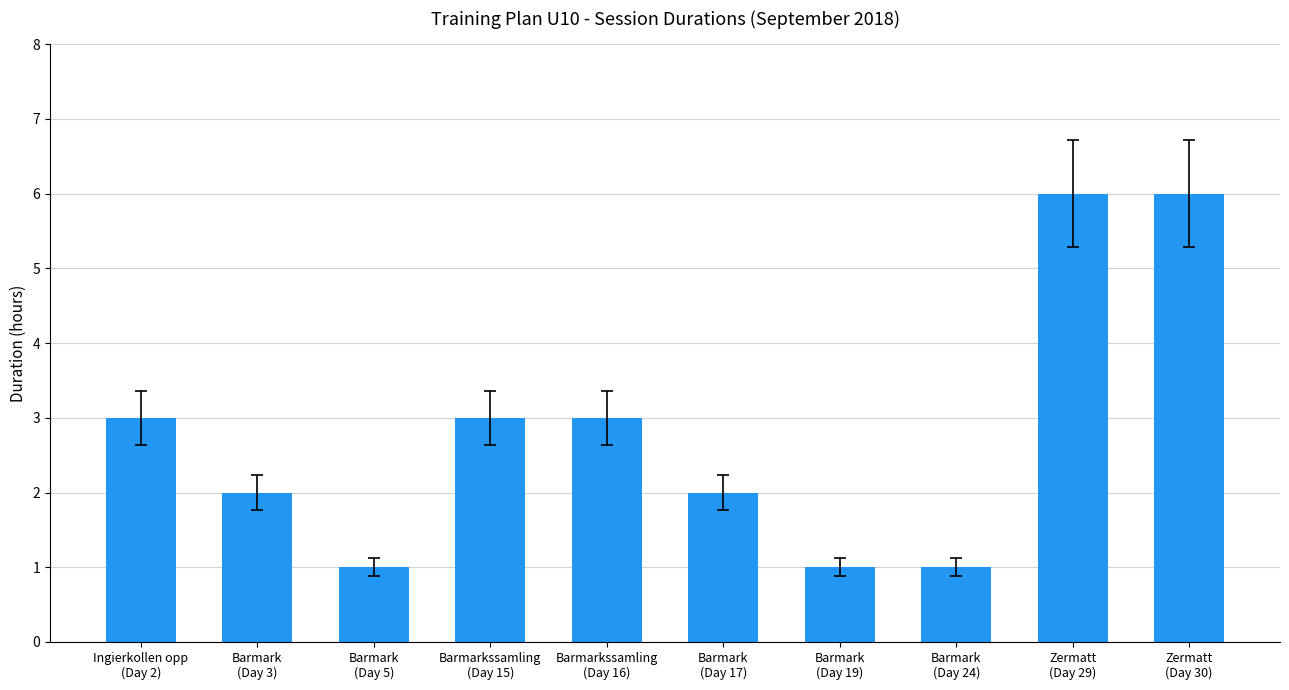

What is the value of the 1st bar from the left?

3